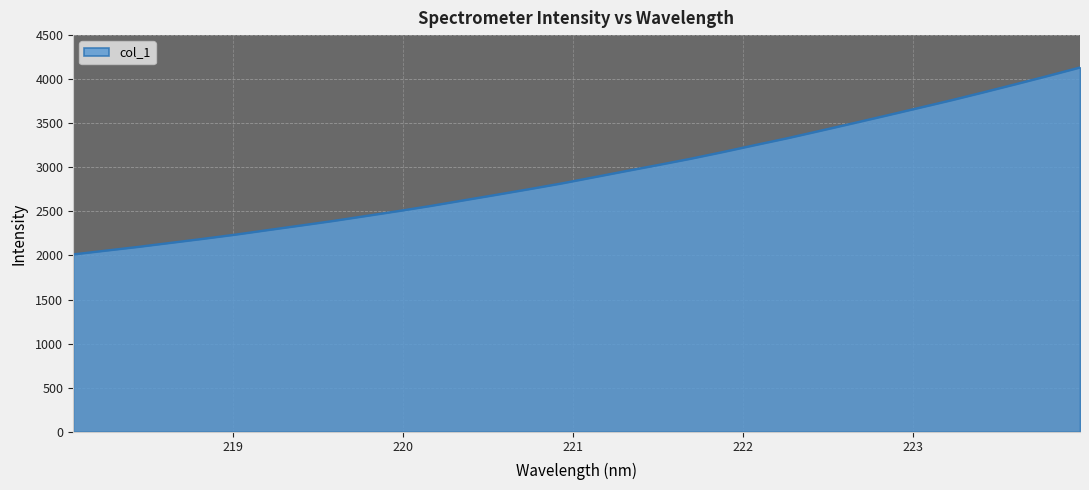

What is the minimum value shown in the chart?

2012.9